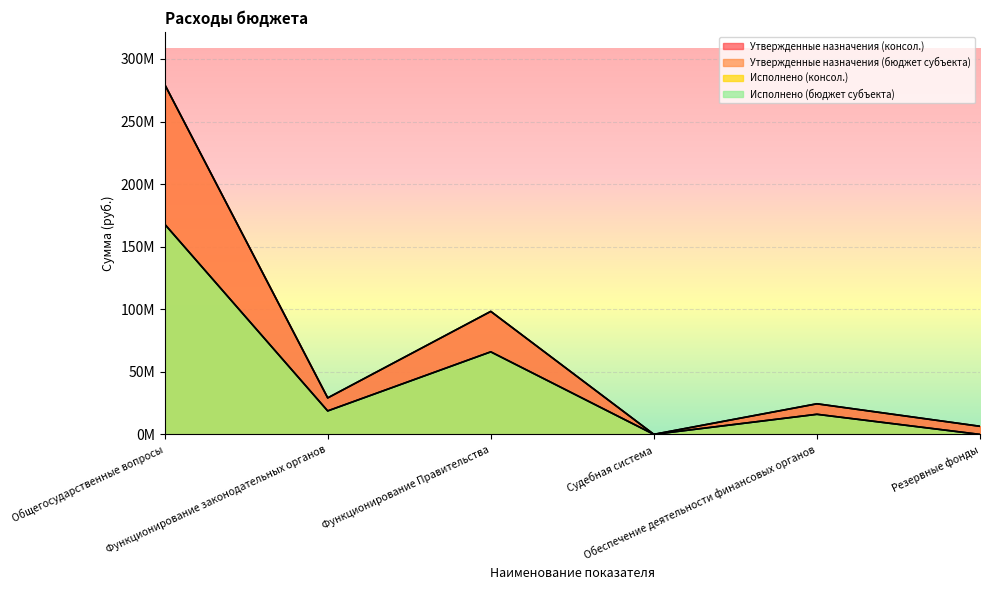

Which category has the lowest value in the Исполнено (консол.) series?

Резервные фонды